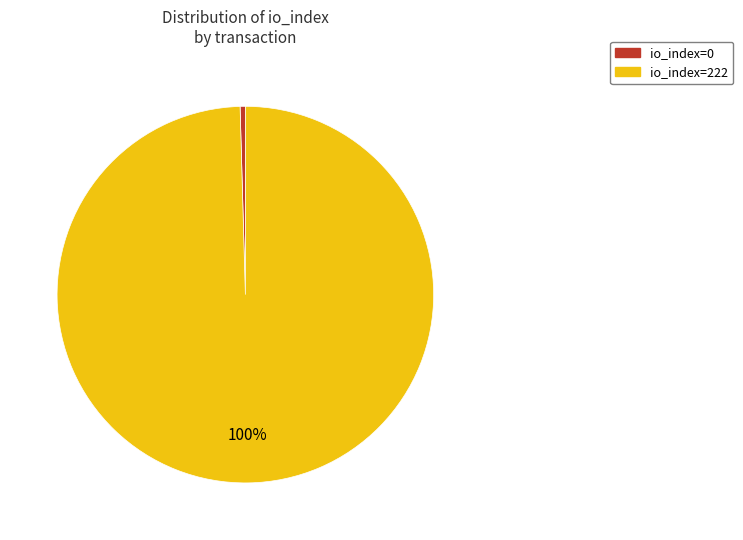

The io_index=222 slice represents 100% of the pie. True or false?

True